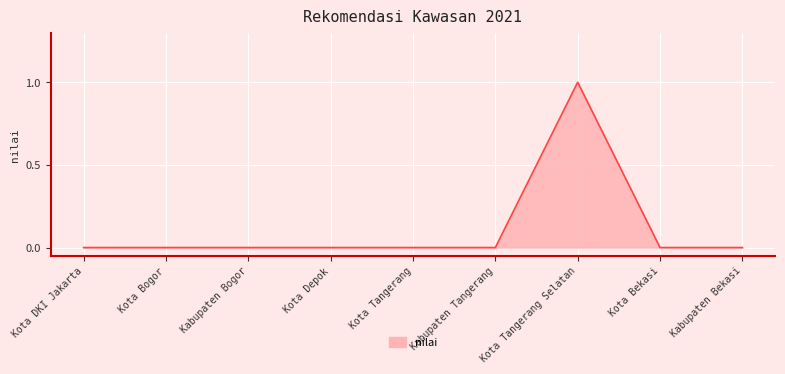

Which label corresponds to the largest value in the chart?

Kota Tangerang Selatan